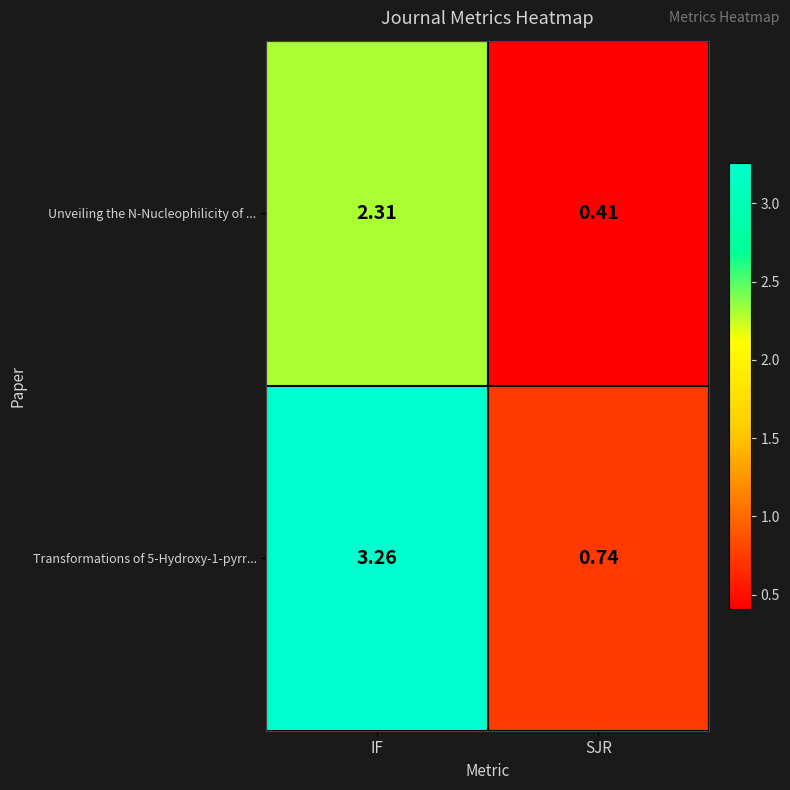

At which category does the chart reach its peak across all series?

IF